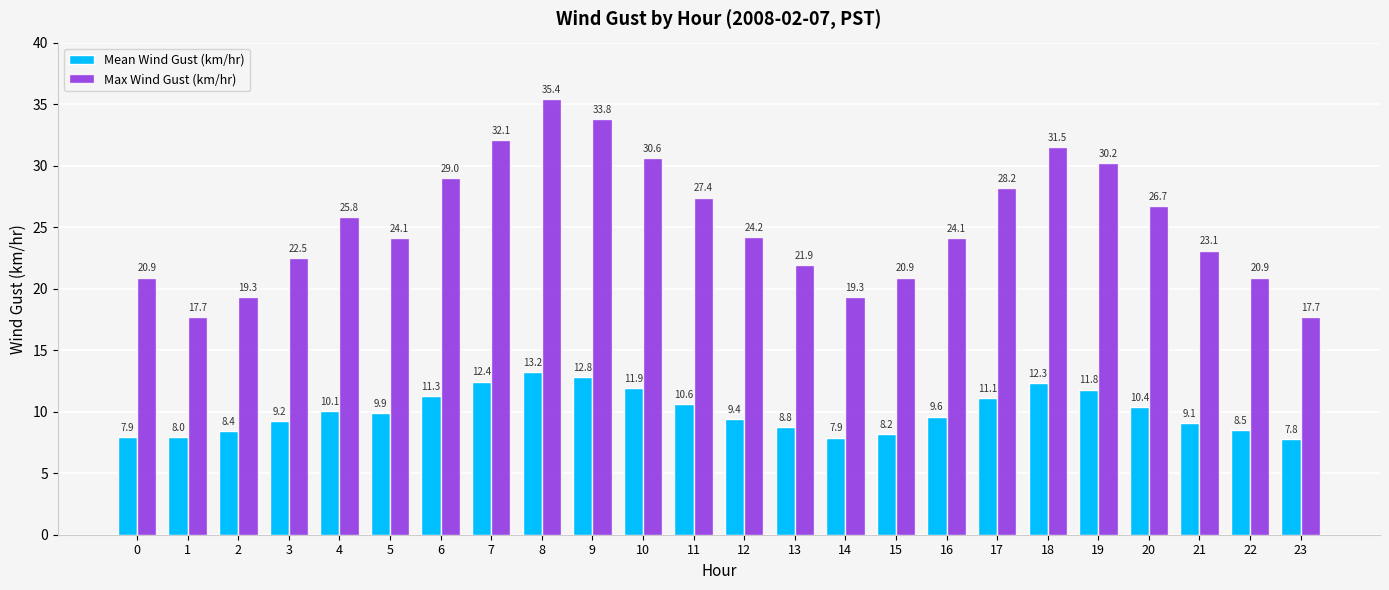

What are all the series names shown in the legend?

Mean Wind Gust (km/hr), Max Wind Gust (km/hr)